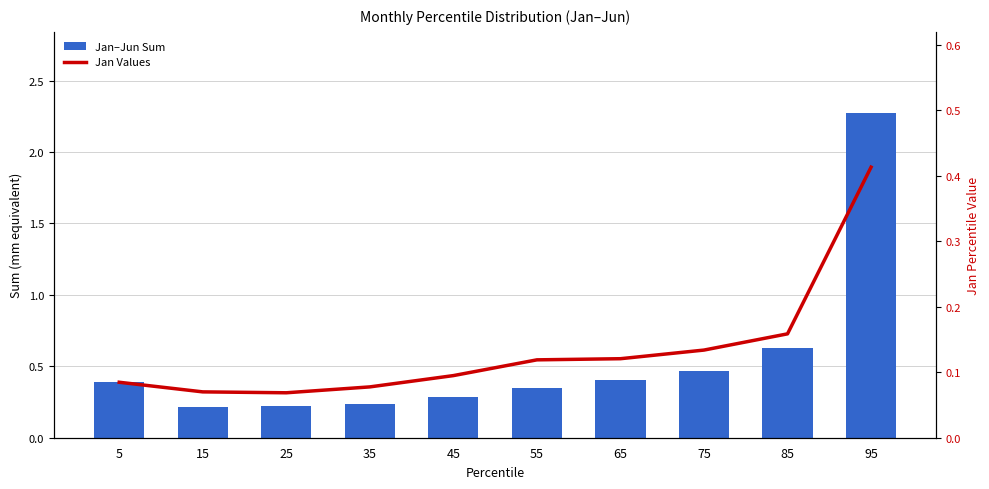

List the series in order of their overall mean, highest first.

Jan–Jun Sum, Jan Values